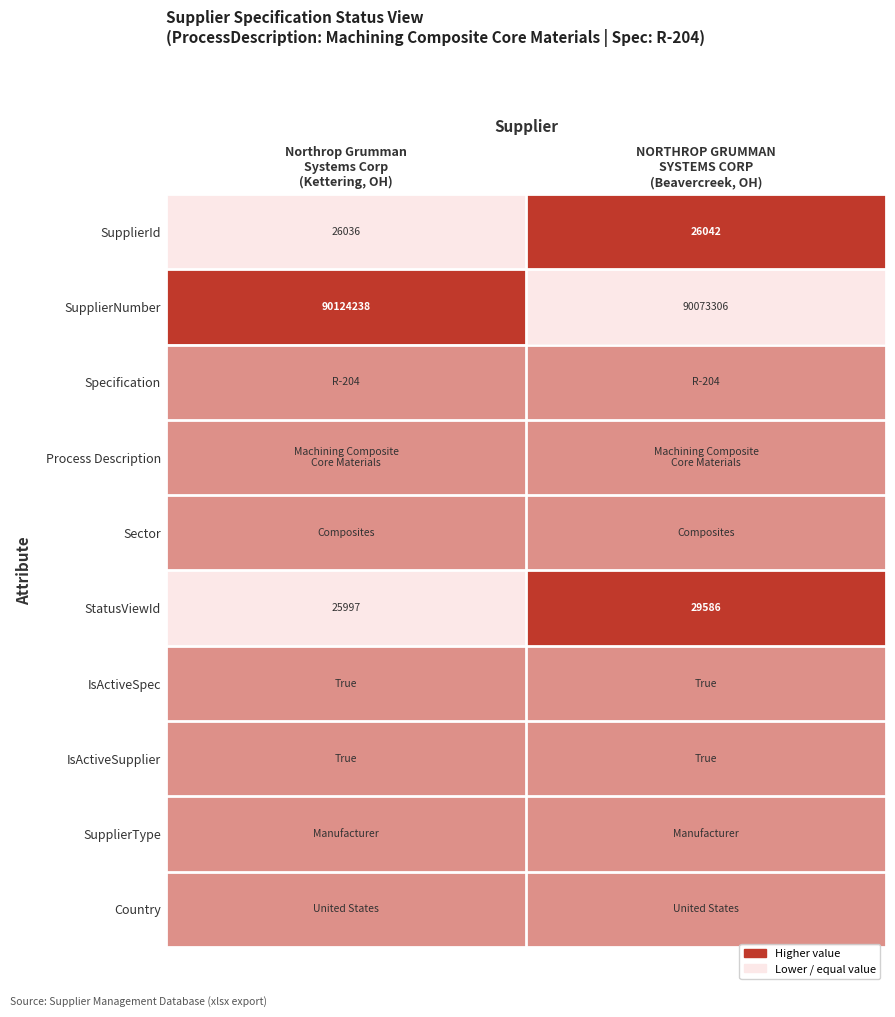

At how many categories does at least one series exceed 0?

2